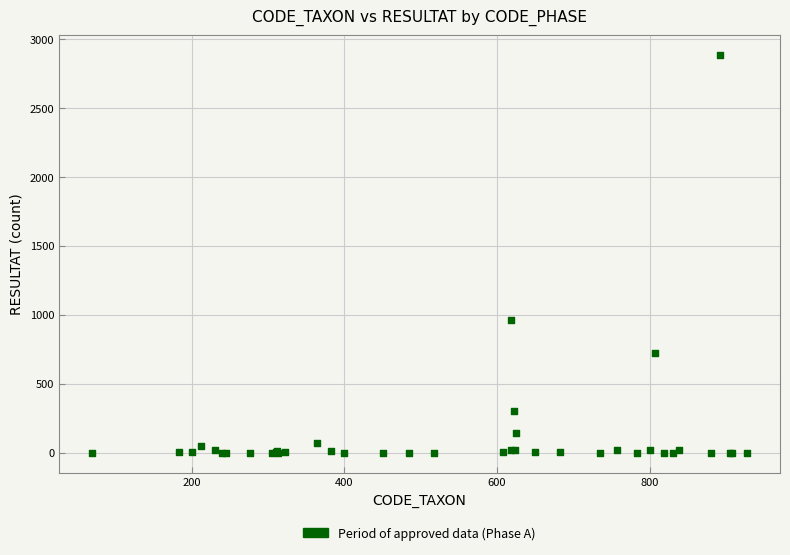

What Y value in the scatter plot is closest to 1442?

966